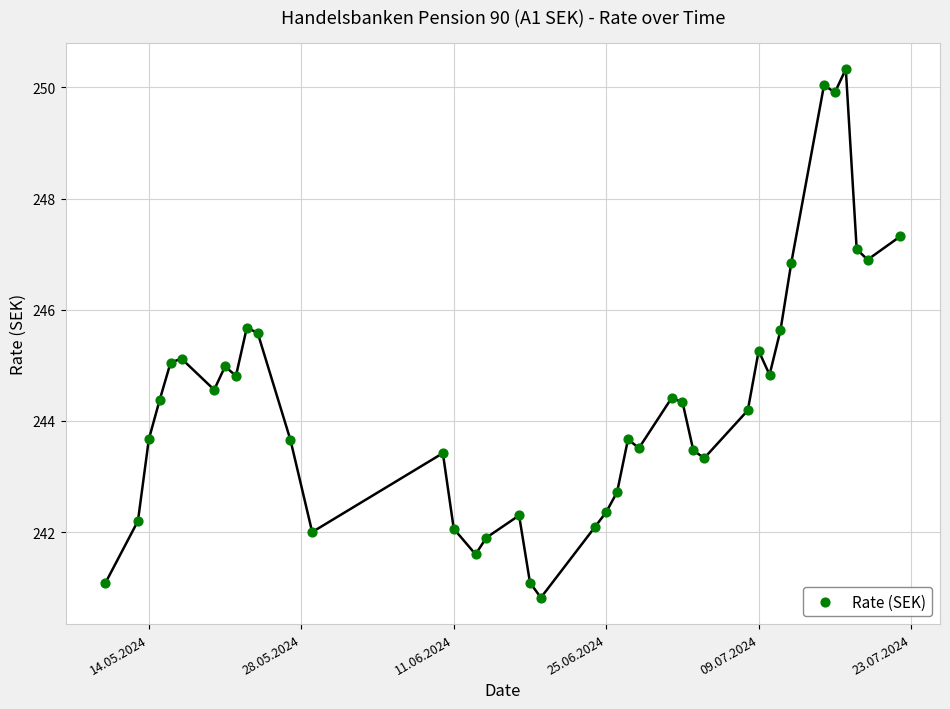

What is the range of Y values (max minus min)?

9.5